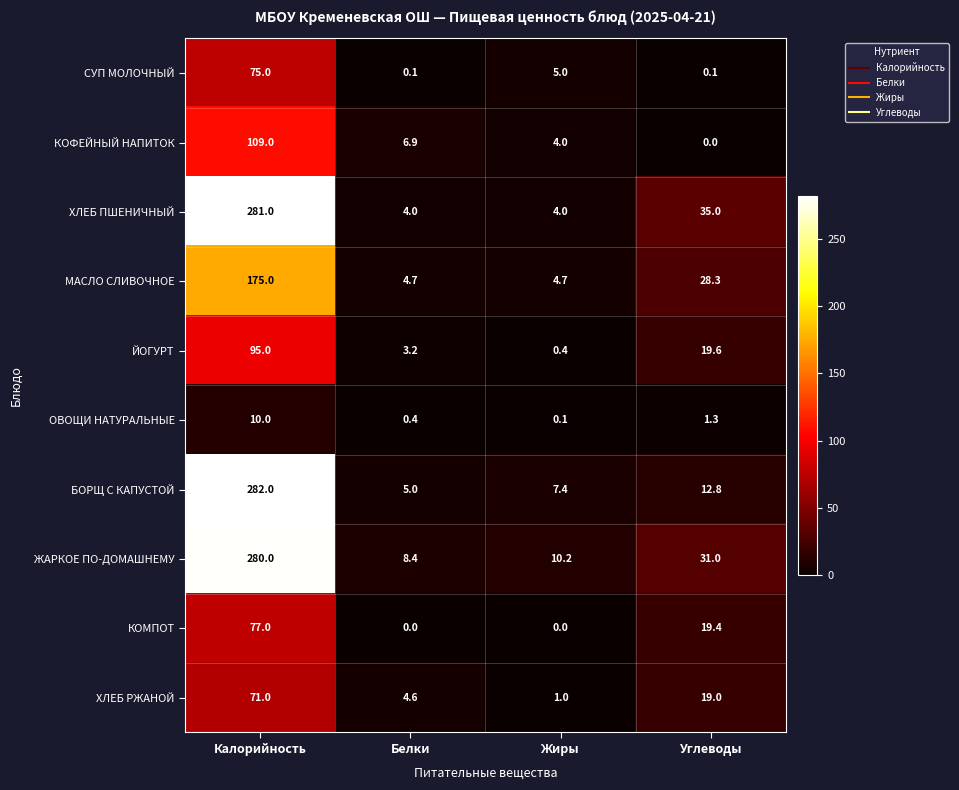

The value of ХЛЕБ ПШЕНИЧНЫЙ at Калорийность is 281.0. True or false?

True